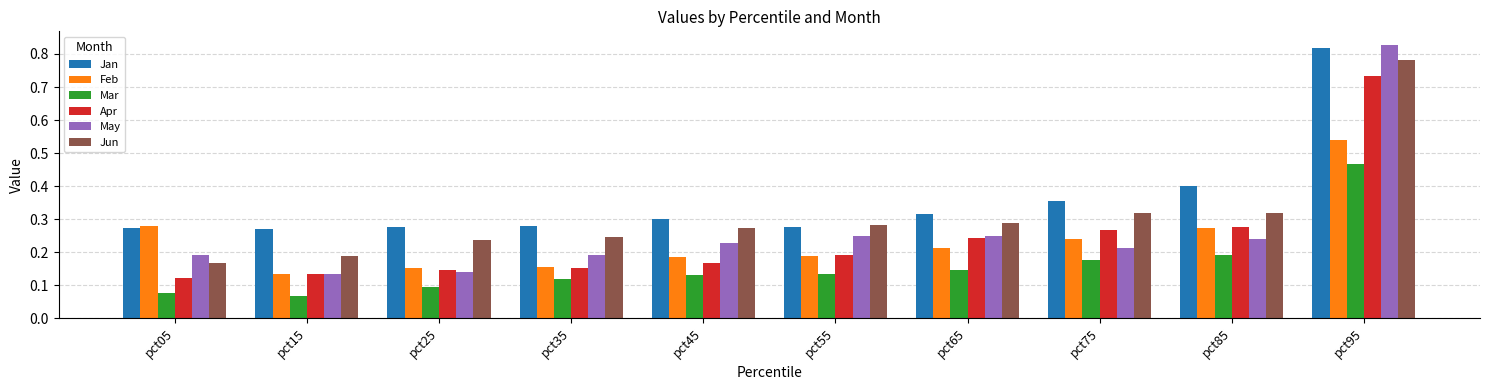

At which category does the chart reach its peak across all series?

pct95